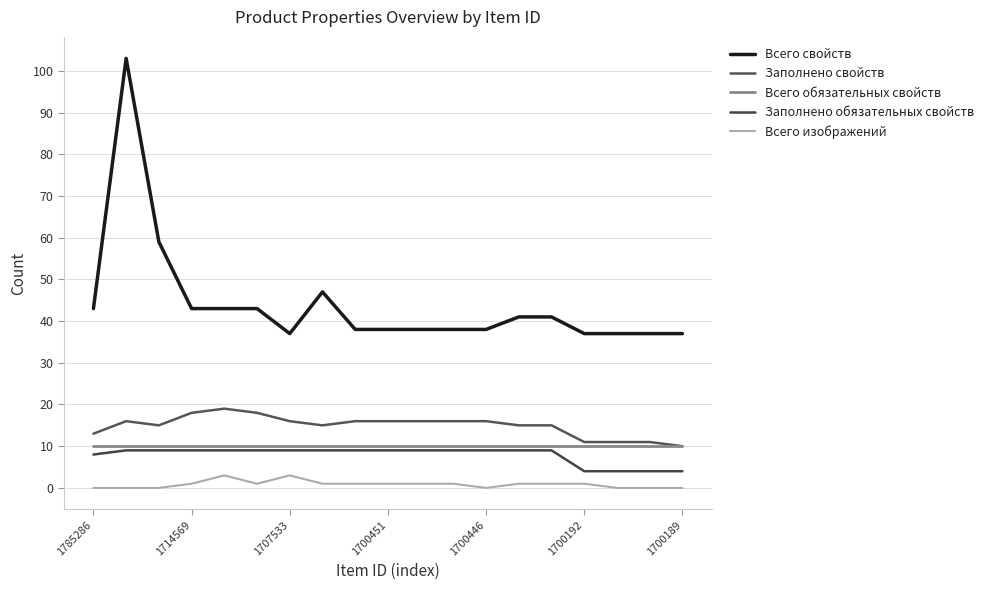

What is the average value of the Заполнено свойств series?

15